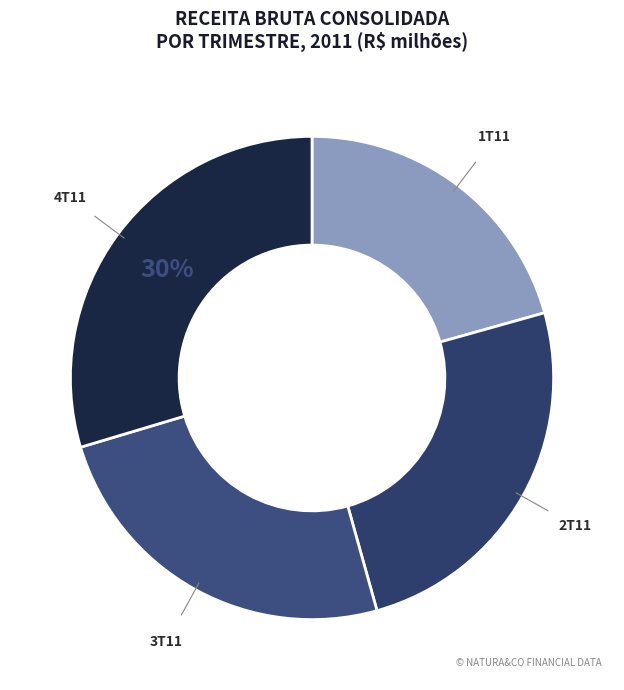

The 1T11 slice represents 30% of the pie. True or false?

False